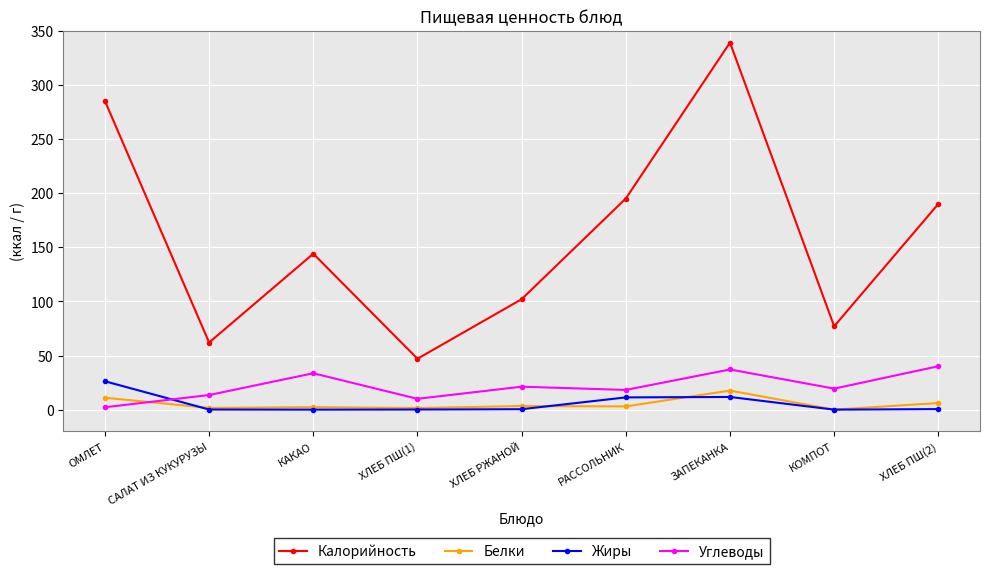

Does the chart have visible grid lines?

Yes